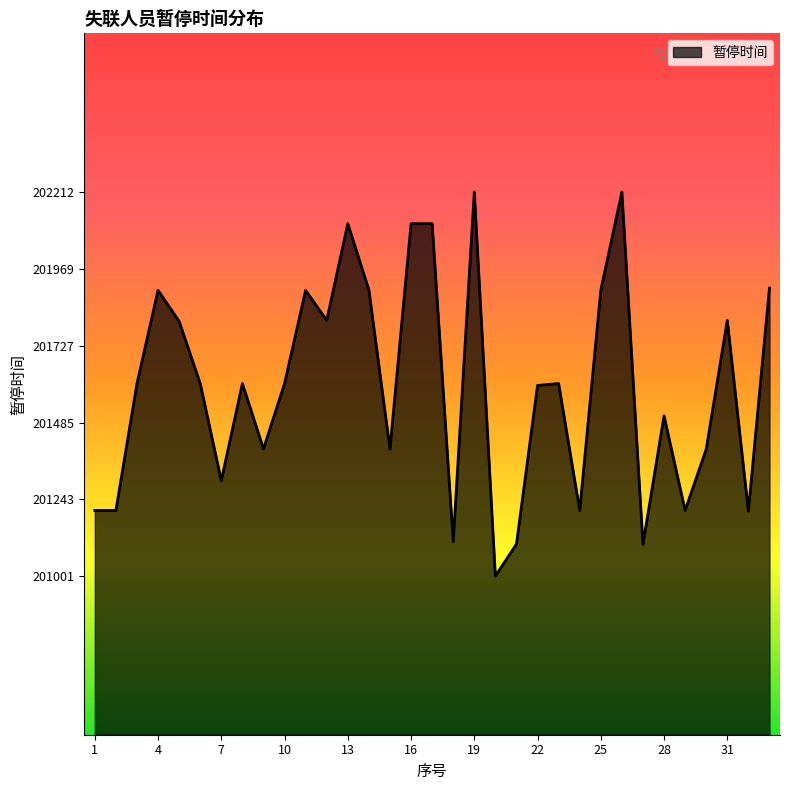

How many lines are shown in the chart?

1